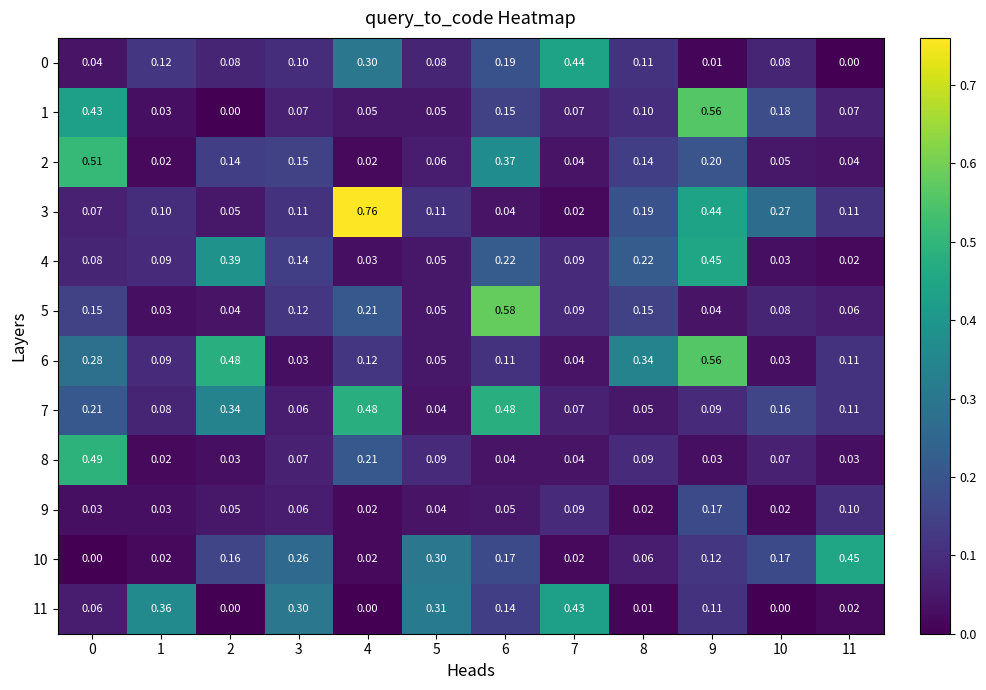

At how many categories does at least one series exceed 0?

12